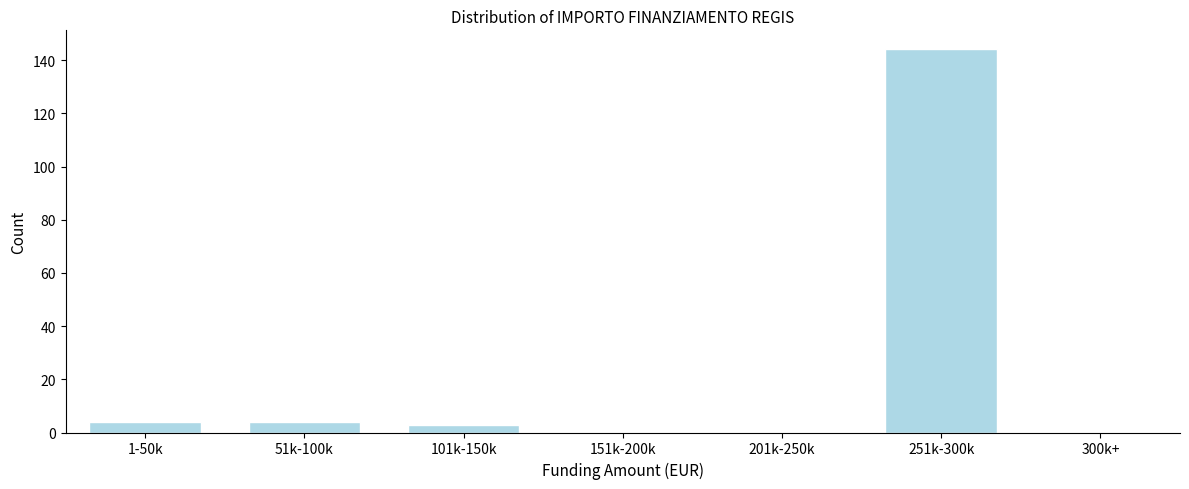

Reading left to right, what are all the values shown in this chart?

1-50k=4	51k-100k=4	101k-150k=3	151k-200k=0	201k-250k=0	251k-300k=144	300k+=0